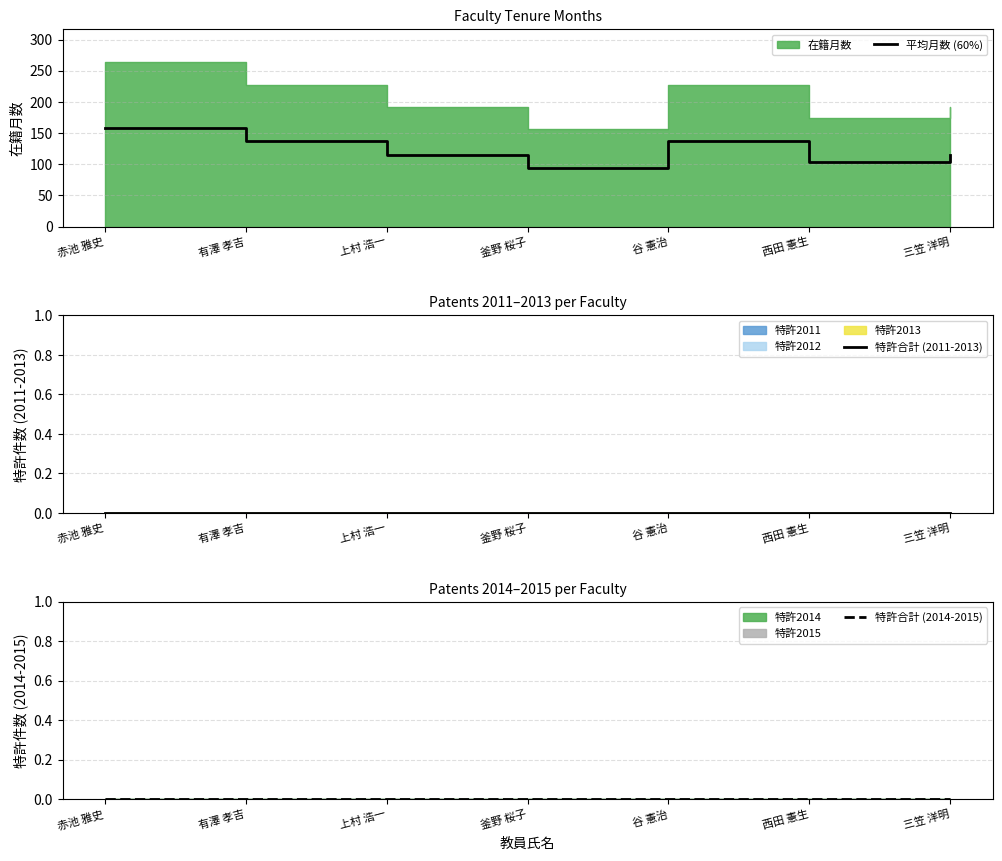

What is the difference between the second highest and minimum values in the 平均月数 (60%) series?

43.2